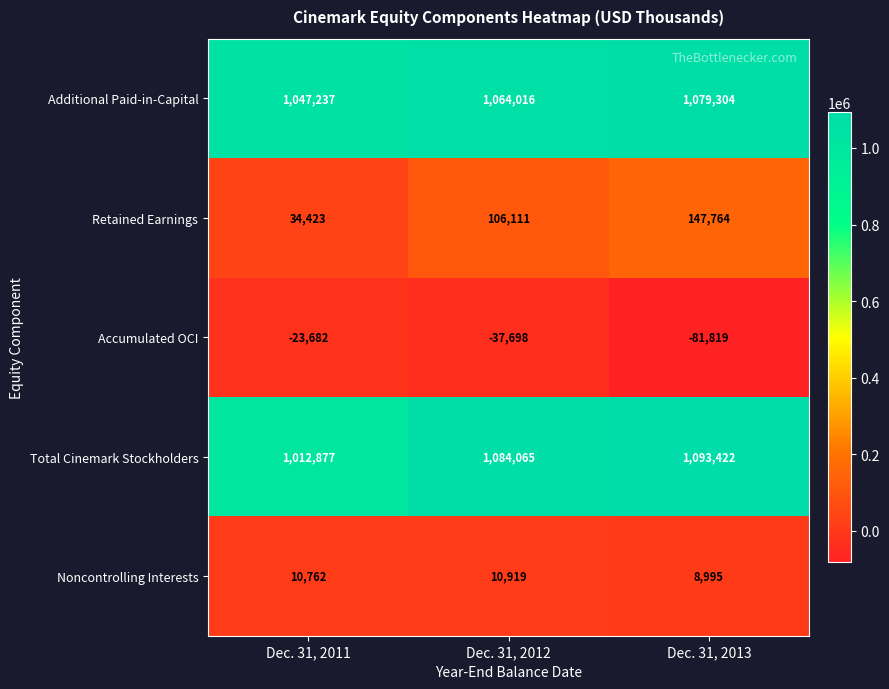

Count the number of categories in the chart.

3